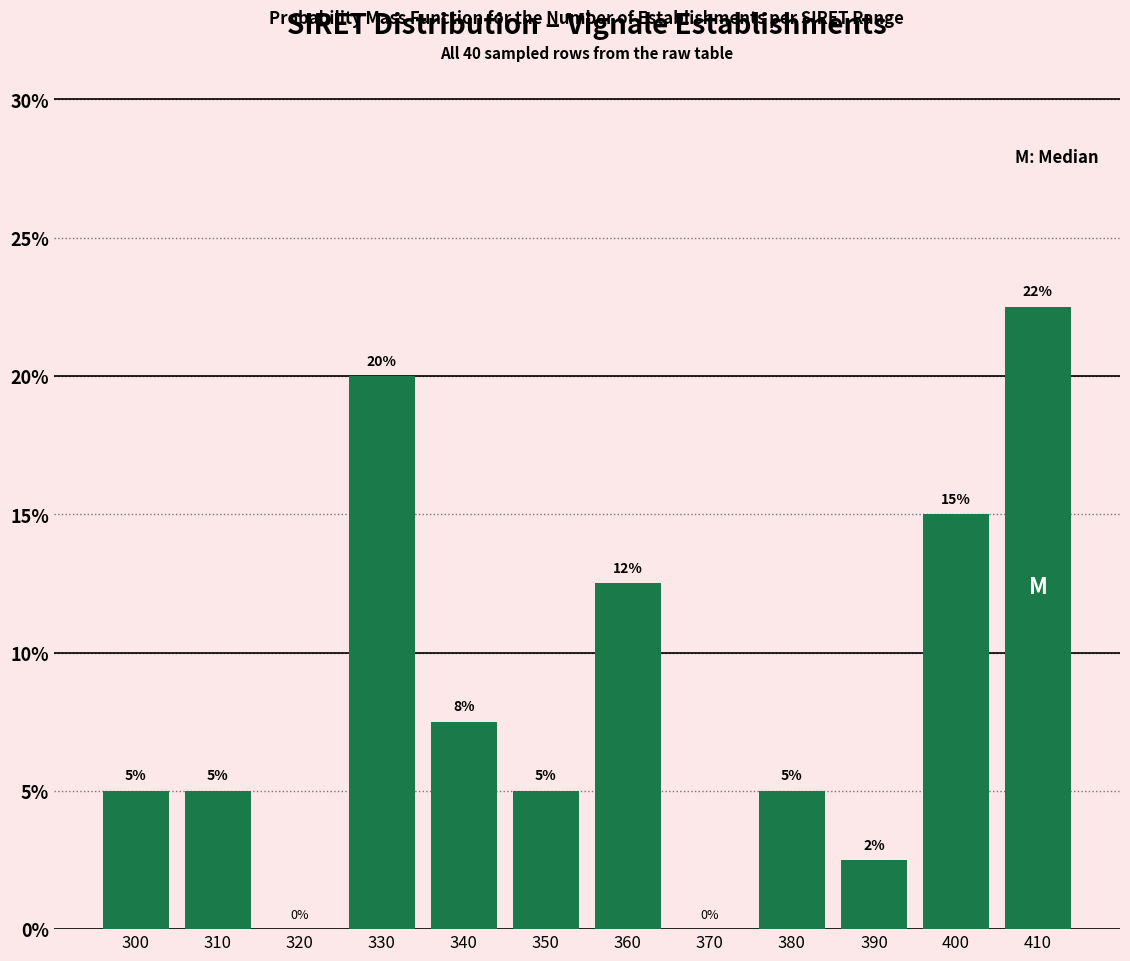

What is the maximum value shown in the chart?

22.5